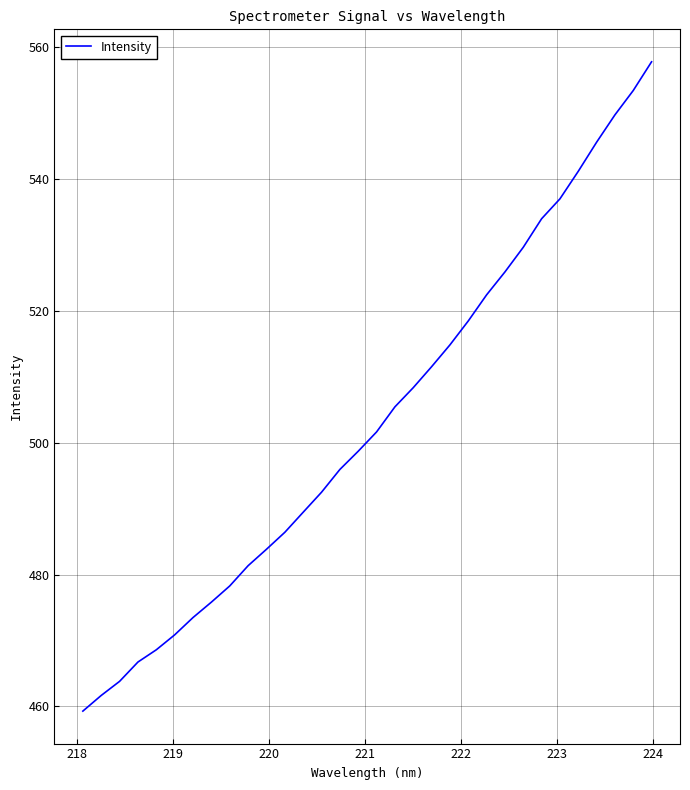

What is the smallest value displayed?

459.3